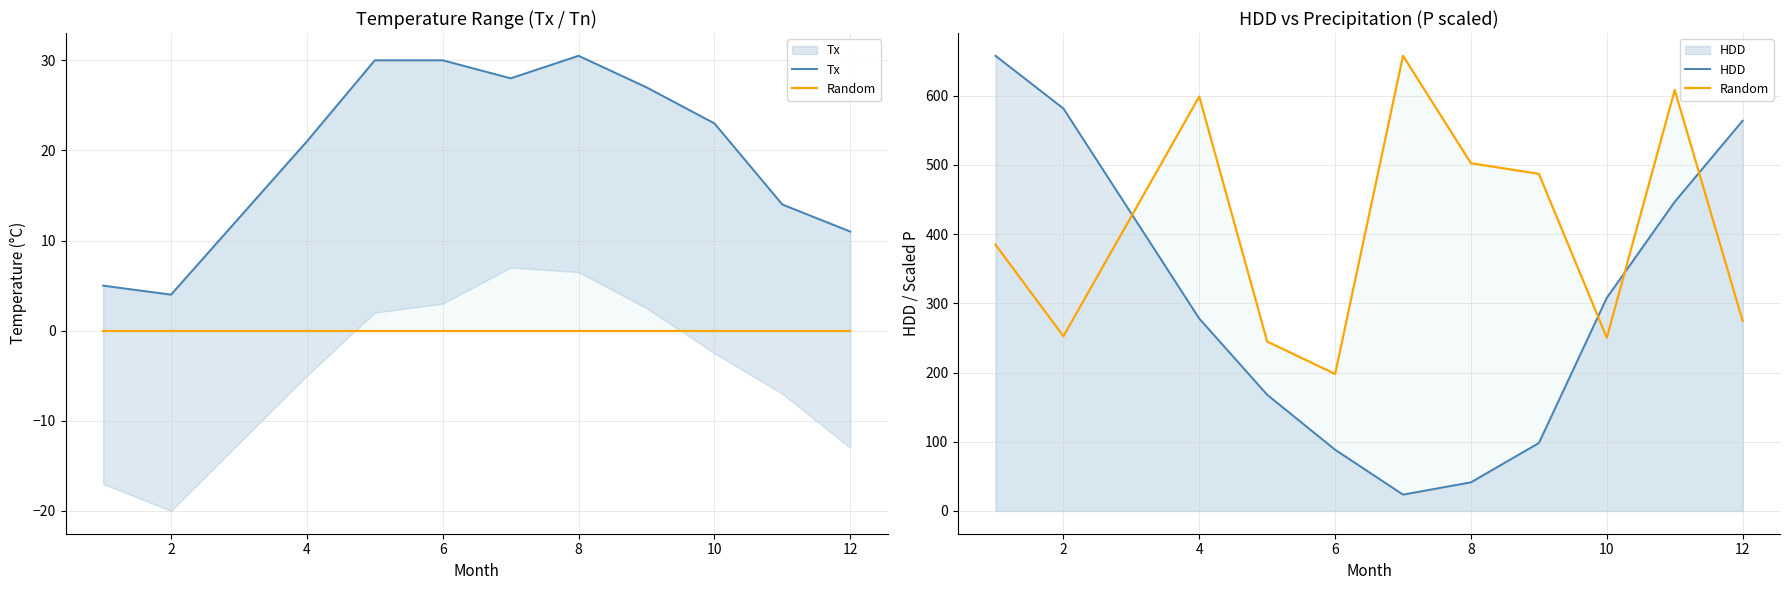

Count the number of categories in the chart.

11